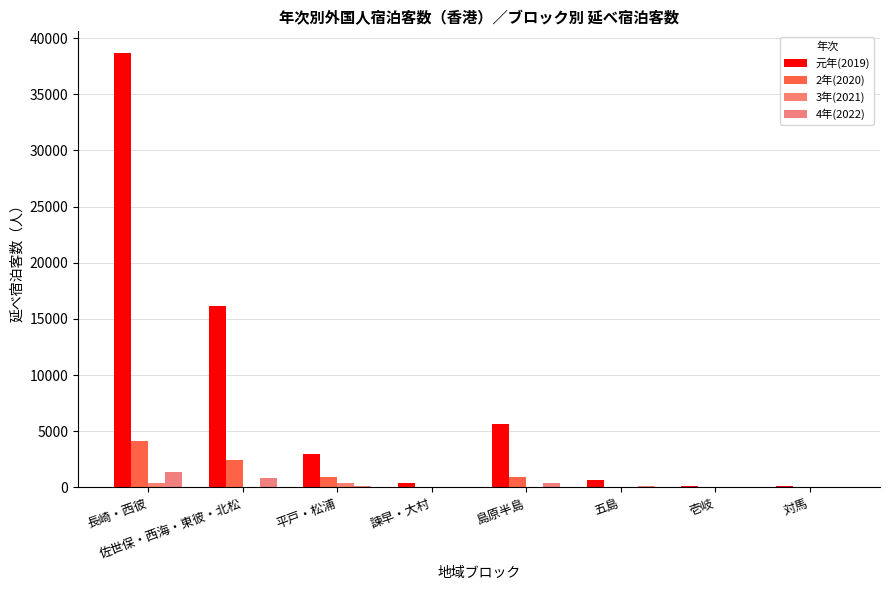

Are the bars horizontal?

No